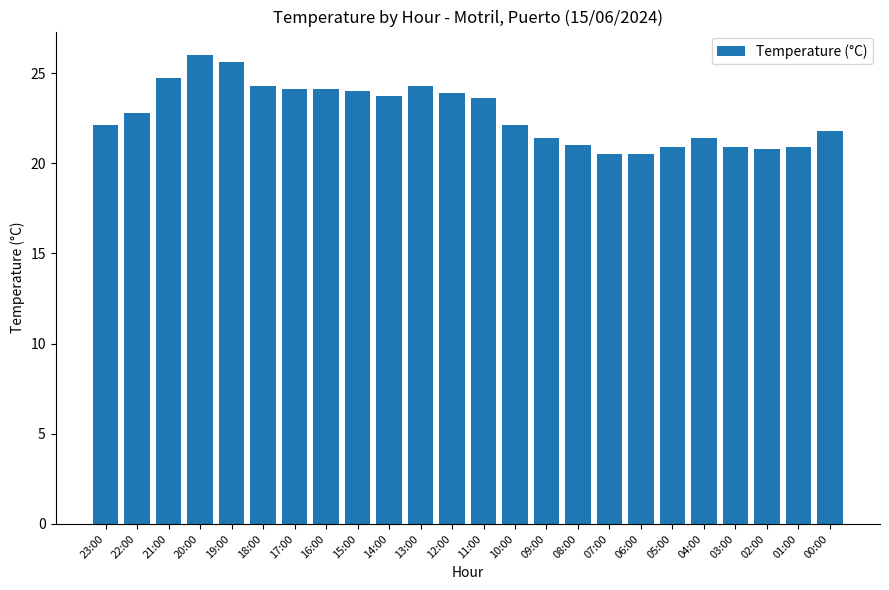

Which has a higher value, 09:00 or 16:00?

16:00